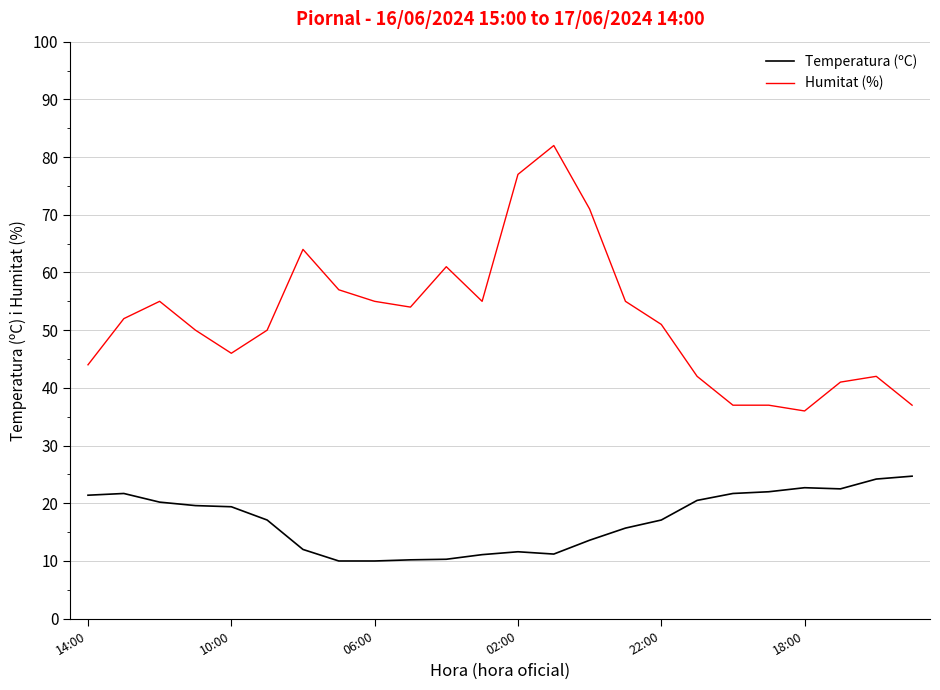

Which series has the largest total across all categories?

Humitat (%)